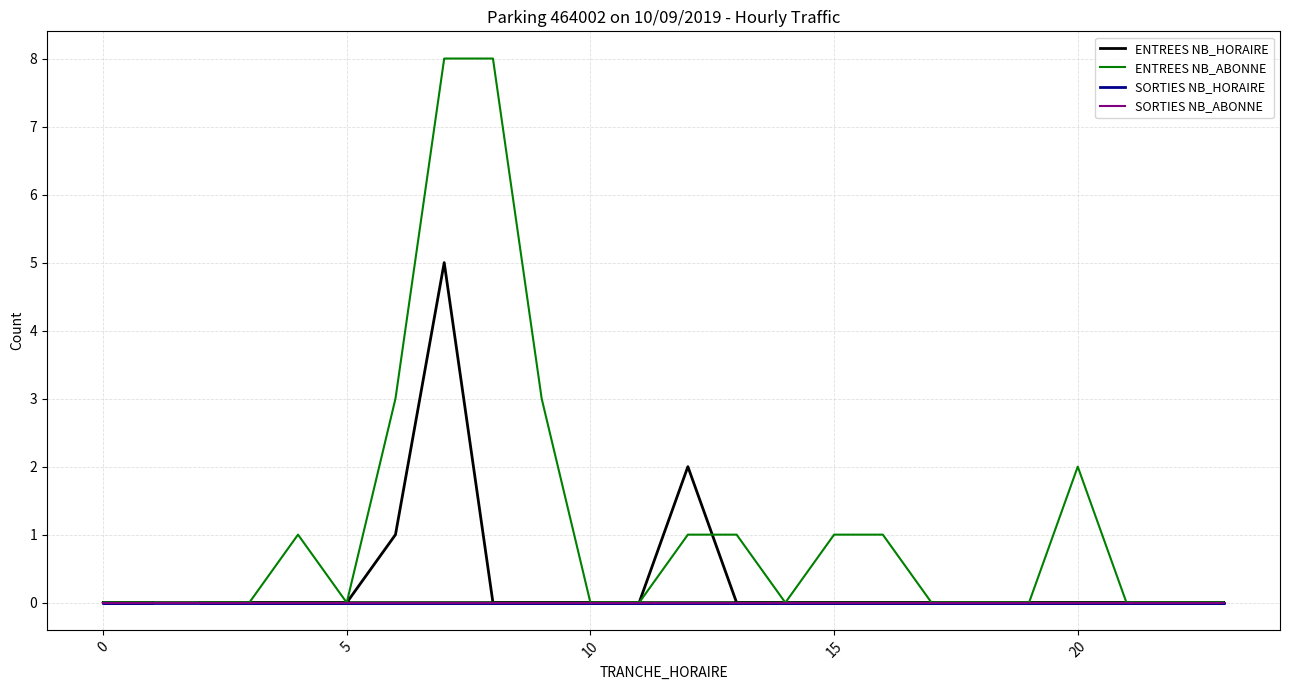

Is the value of ENTREES NB_ABONNE at 21 greater than the value of SORTIES NB_ABONNE at 10?

No